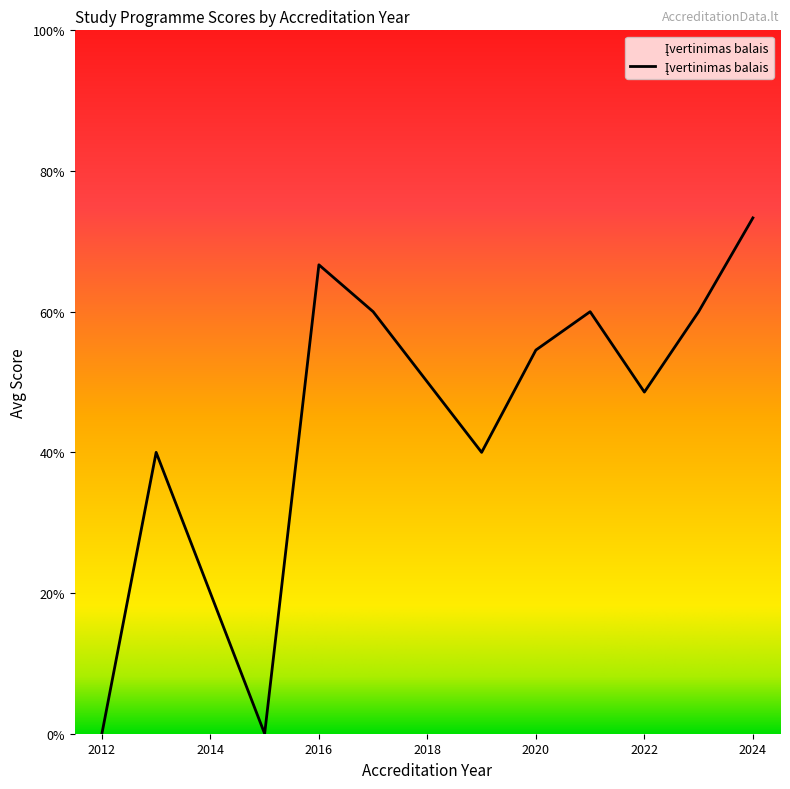

Does the chart have visible grid lines?

No